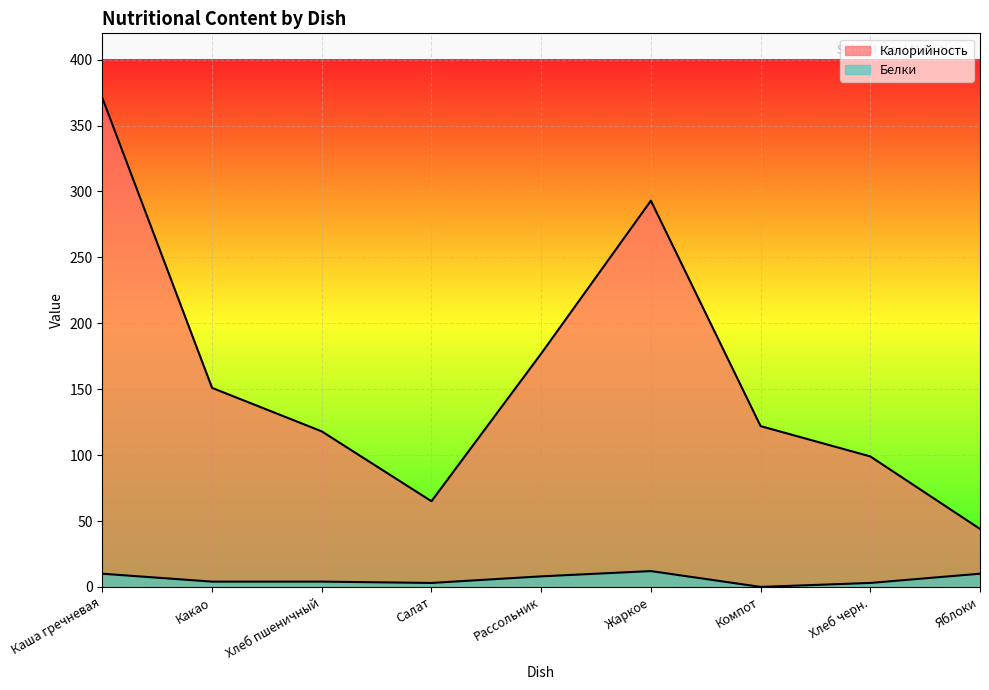

The Белки series shows 12 at Жаркое. True or false?

True